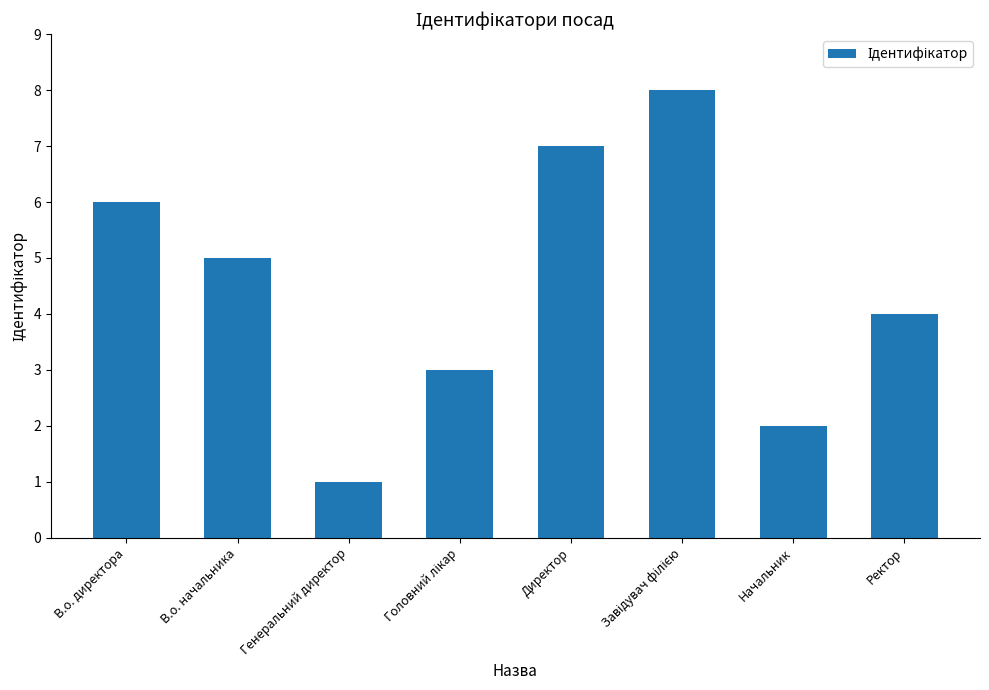

What is the value of the 4th bar from the left?

3